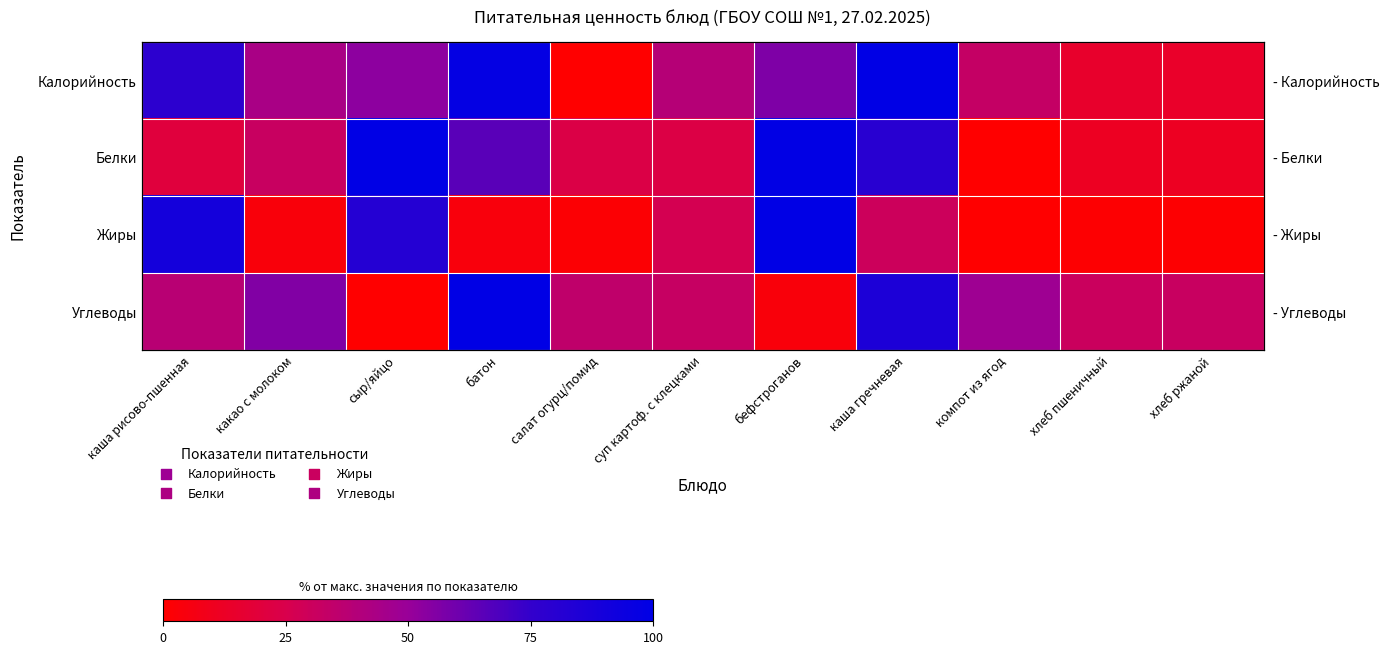

Which series has the largest total across all categories?

Калорийность